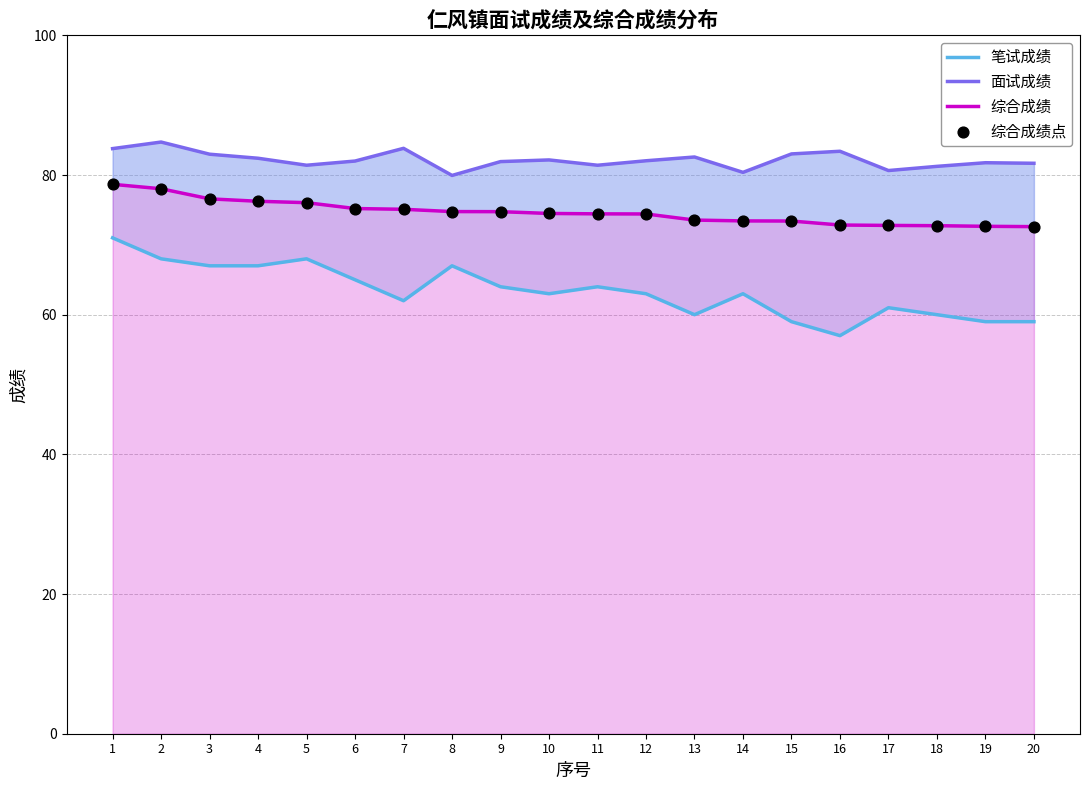

At how many categories does at least one series exceed 62?

20